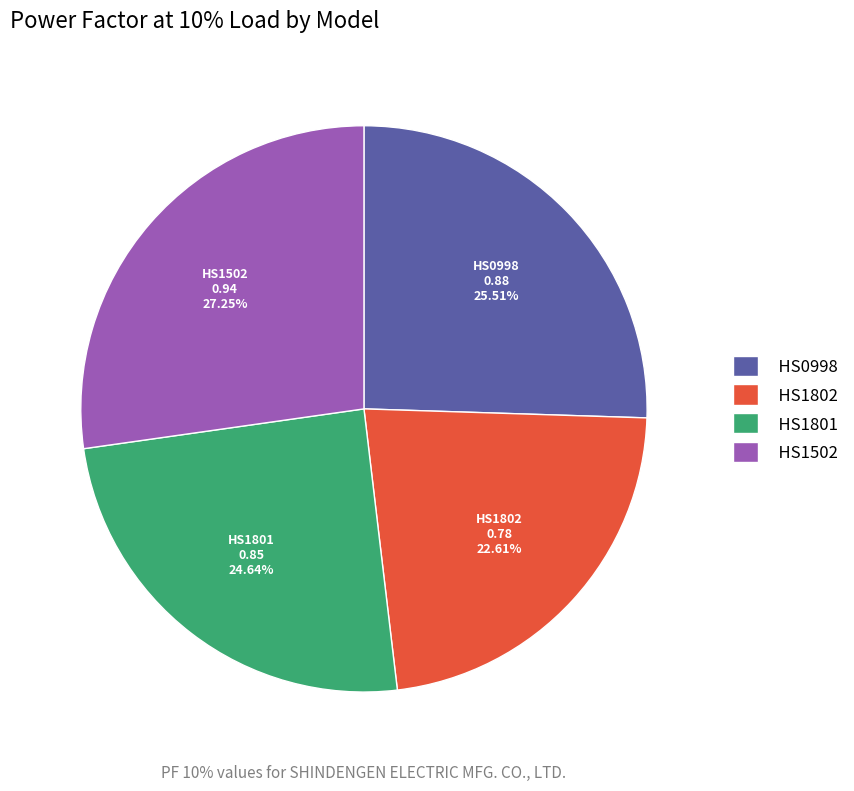

True or false: HS1801 accounts for 25% of the total.

True